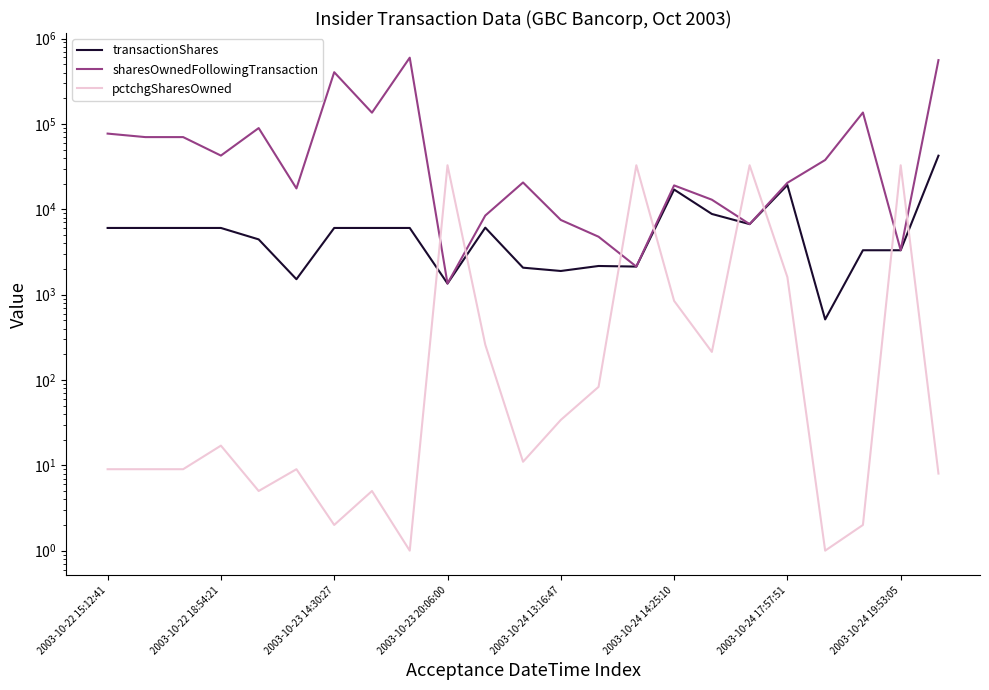

At how many categories does at least one series exceed 96045?

5